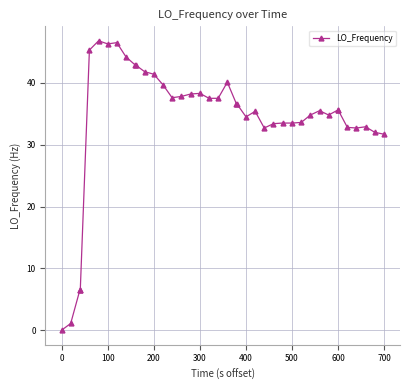

What is the difference between the maximum and minimum values?

46.8